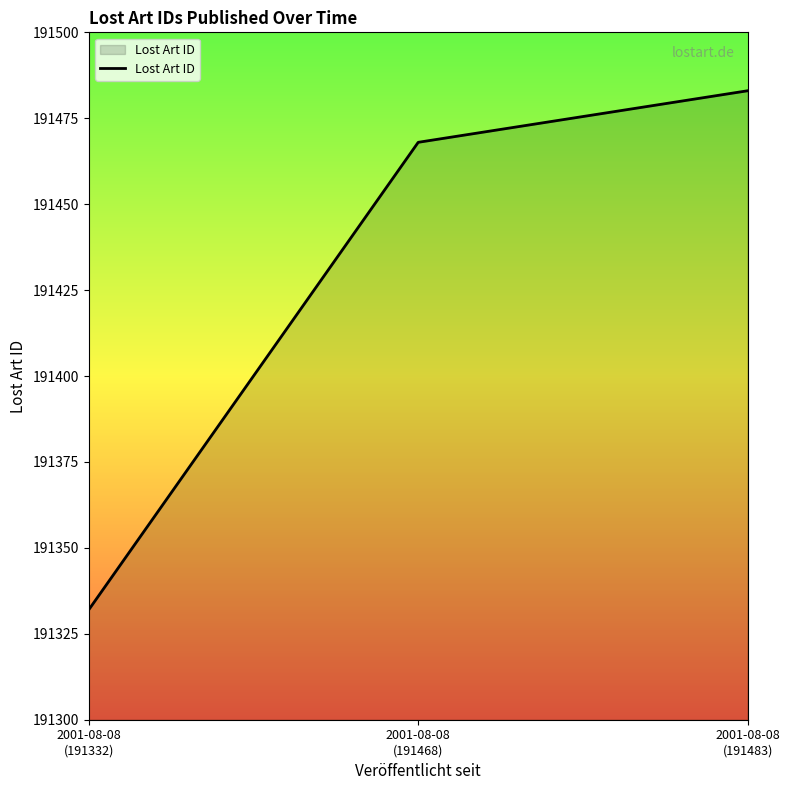

Rank the categories by value from highest to lowest.

2001-08-08
(191483), 2001-08-08
(191468), 2001-08-08
(191332)